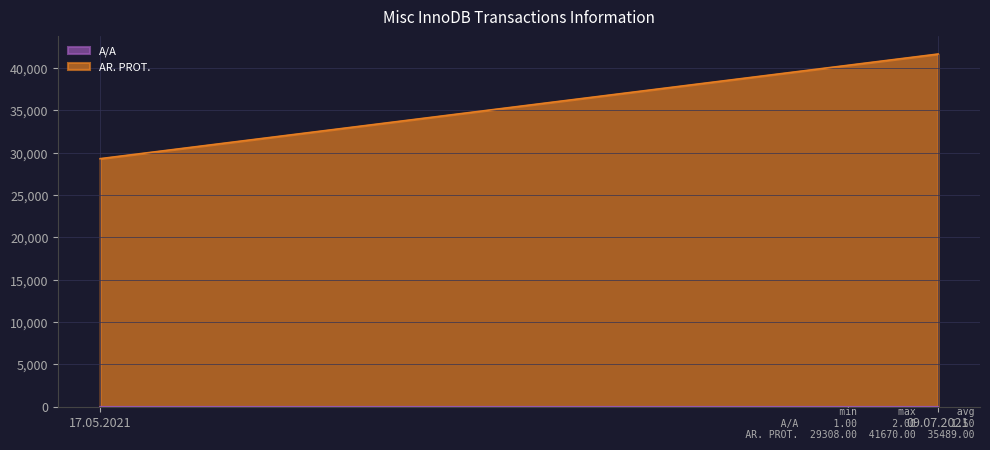

True or false: A/A has a value of 1 at 17.05.2021.

True